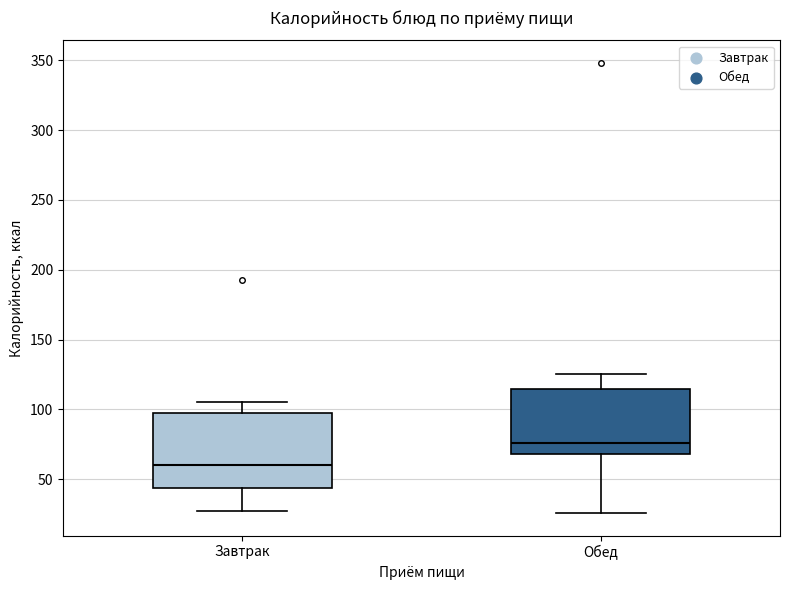

Which box's median line is the highest?

Обед